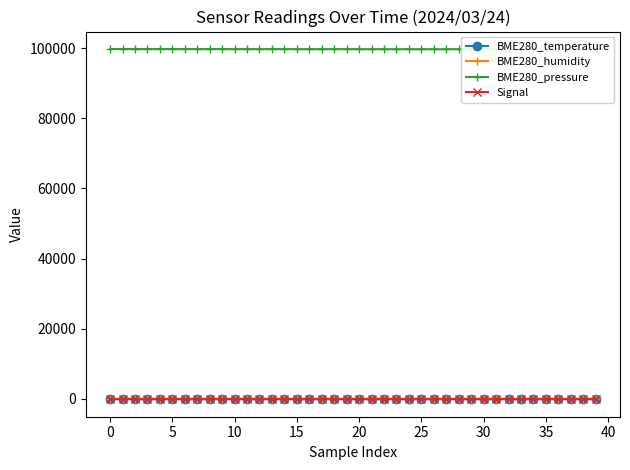

What is the label of the 26th point from the right?

14